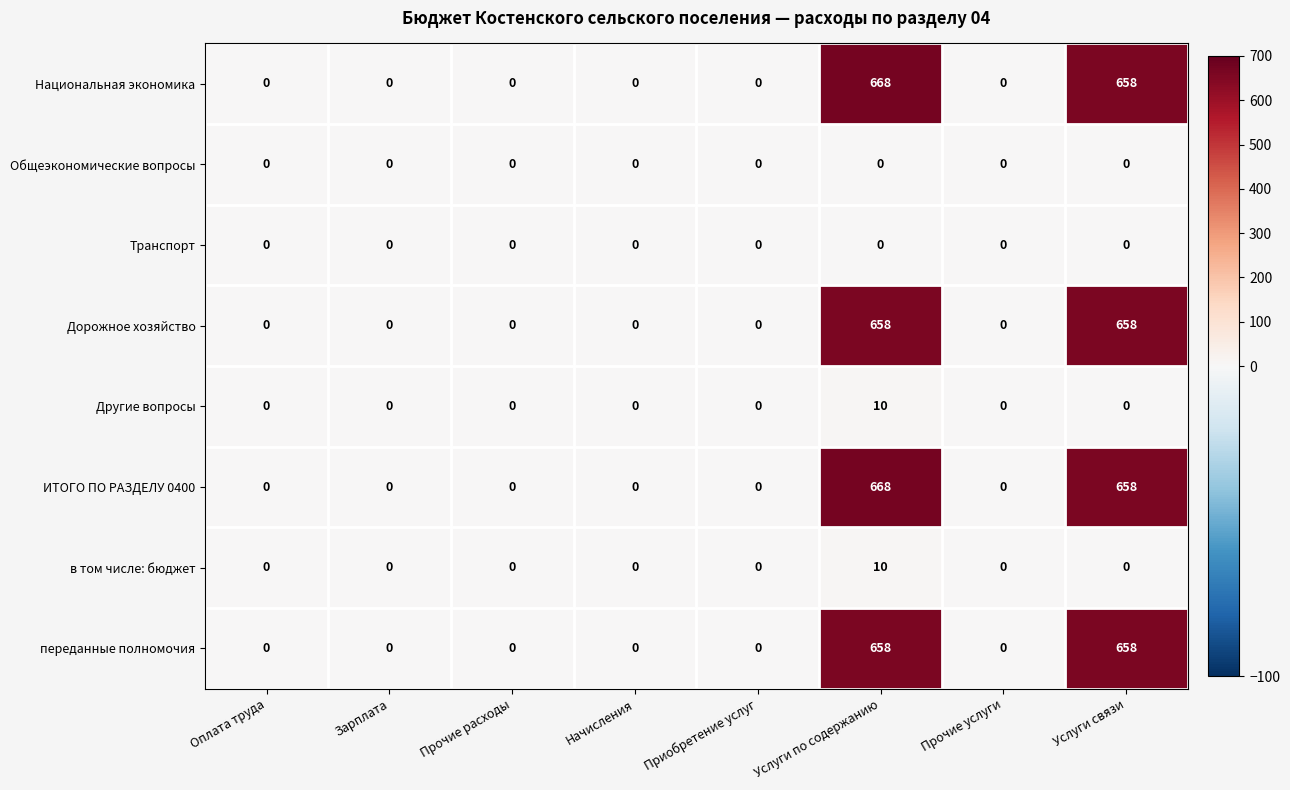

What is the difference between the maximum and minimum values in the Дорожное хозяйство series?

658